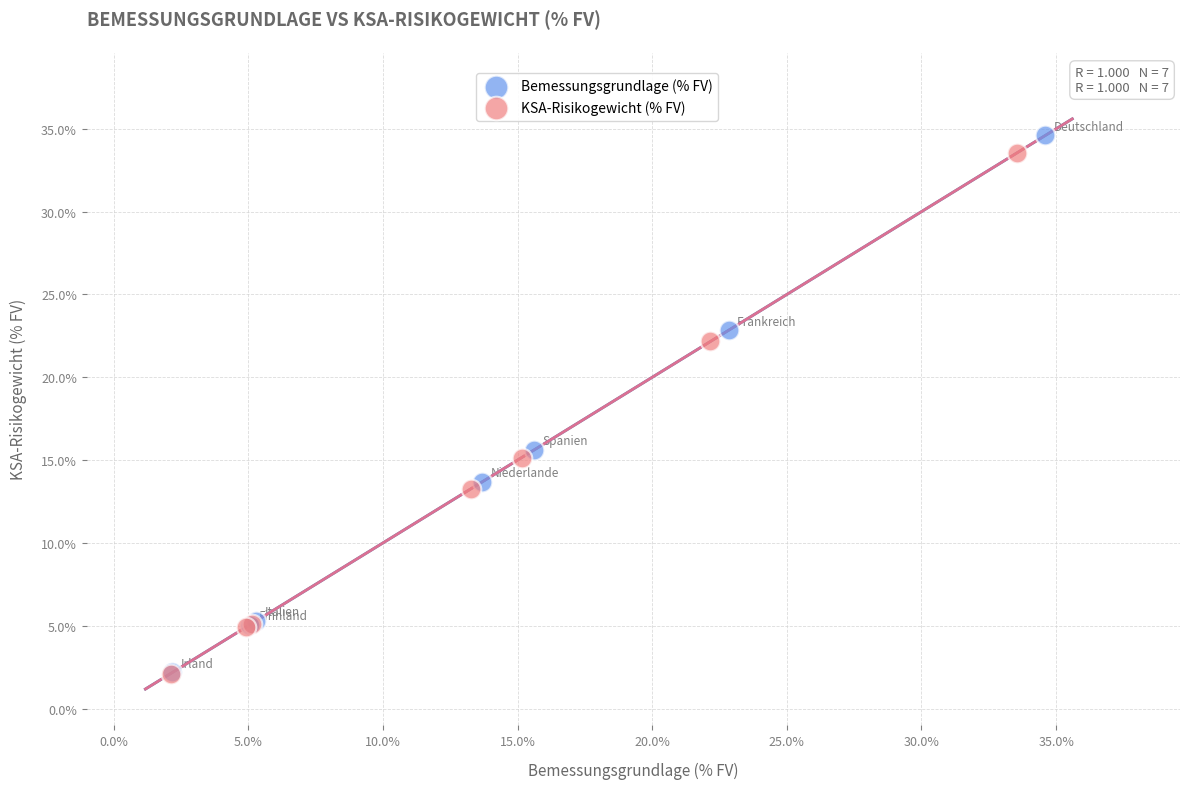

Which series has the widest spread of Y values?

Bemessungsgrundlage (% FV)